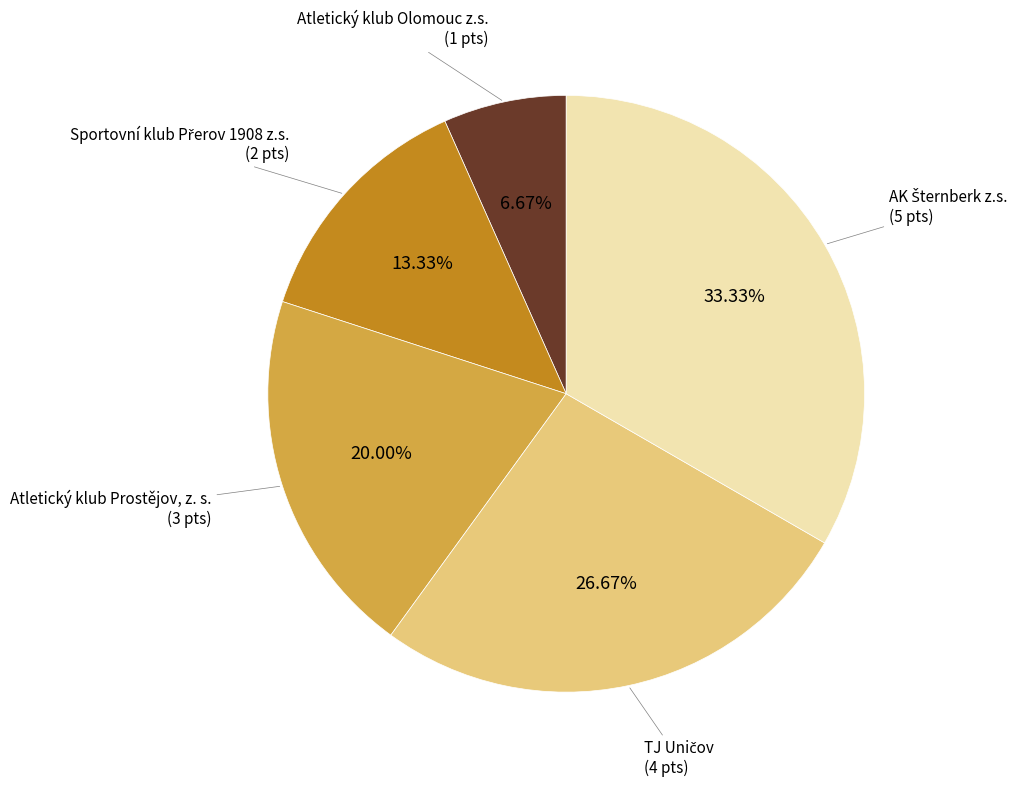

What is the smallest slice in the pie chart?

Atletický klub Olomouc z.s.